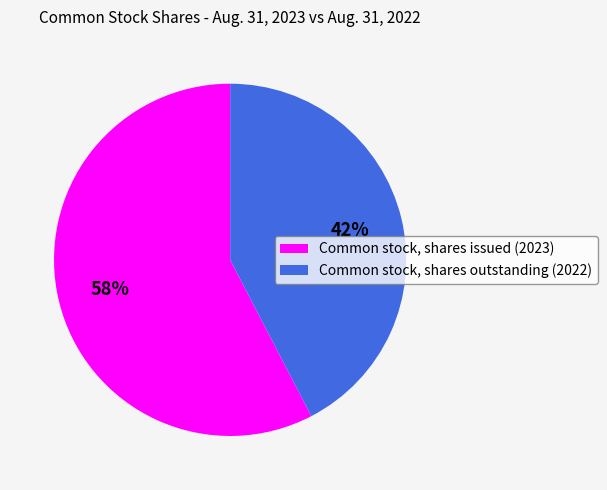

What is the largest slice in the pie chart?

Common stock, shares issued (2023)